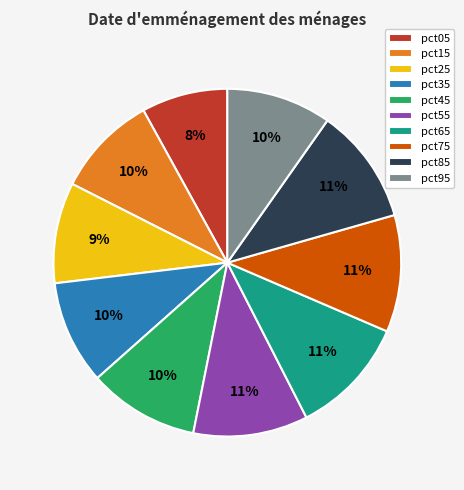

To the nearest percent, what is the difference between the largest and smallest slice percentages?

3%